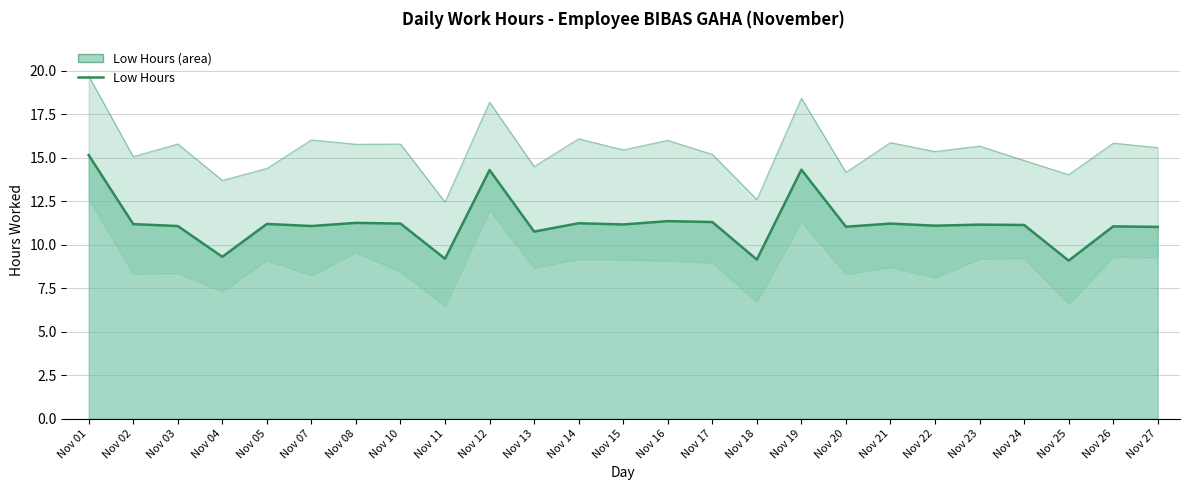

List the labels in order of value, smallest first.

Nov 25, Nov 18, Nov 11, Nov 04, Nov 13, Nov 27, Nov 20, Nov 26, Nov 03, Nov 07, Nov 22, Nov 24, Nov 23, Nov 15, Nov 02, Nov 05, Nov 10, Nov 21, Nov 14, Nov 08, Nov 17, Nov 16, Nov 12, Nov 19, Nov 01